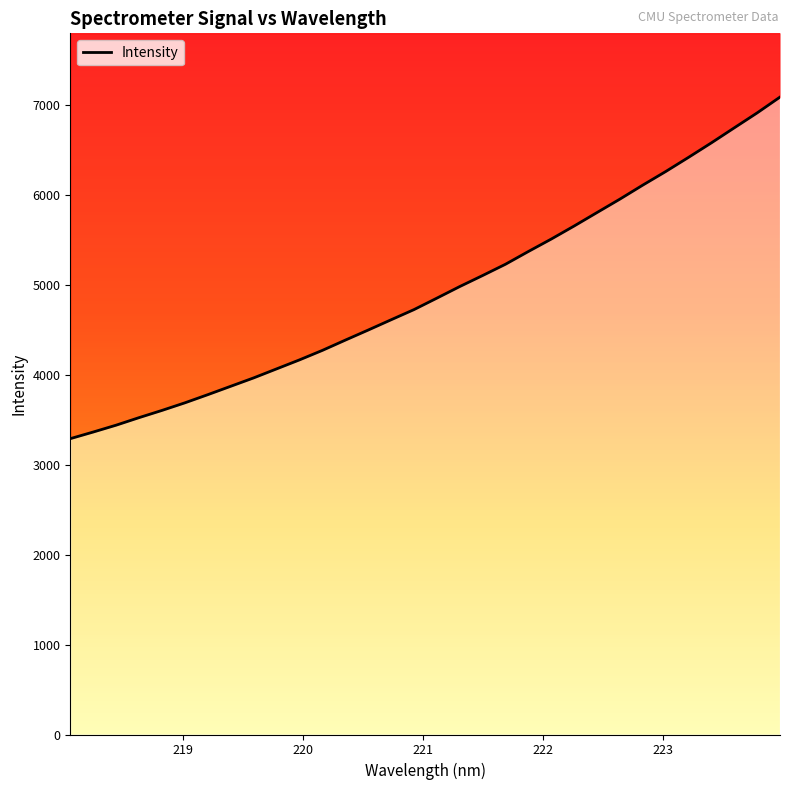

Which category has the lowest value across all series?

218.0596